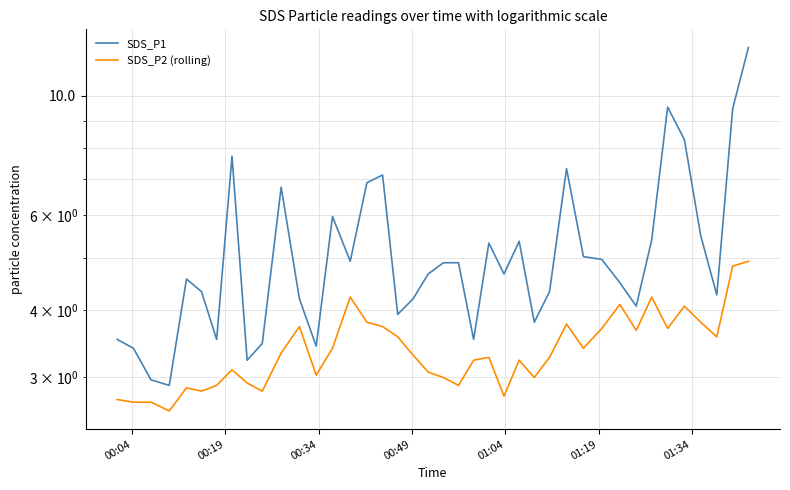

Rank the series by their average value, from lowest to highest.

SDS_P2 (rolling), SDS_P1